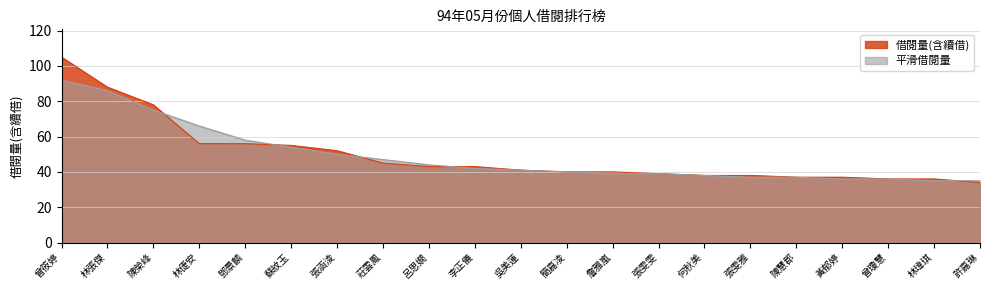

Where is the data nearest to the value 69?

陳榮峰